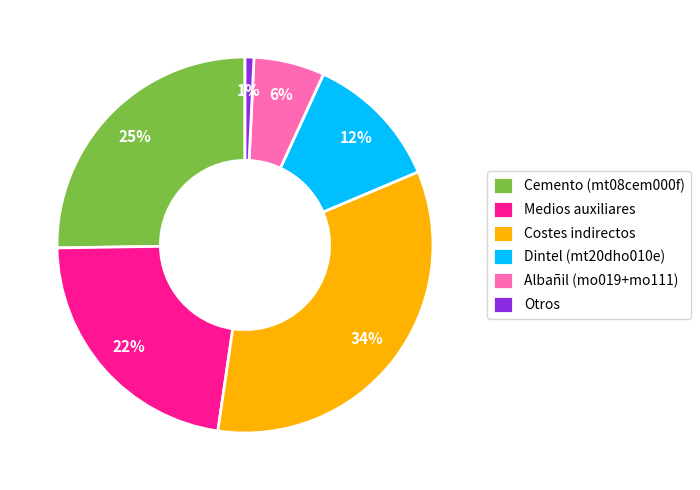

How many segments does this pie chart have?

6